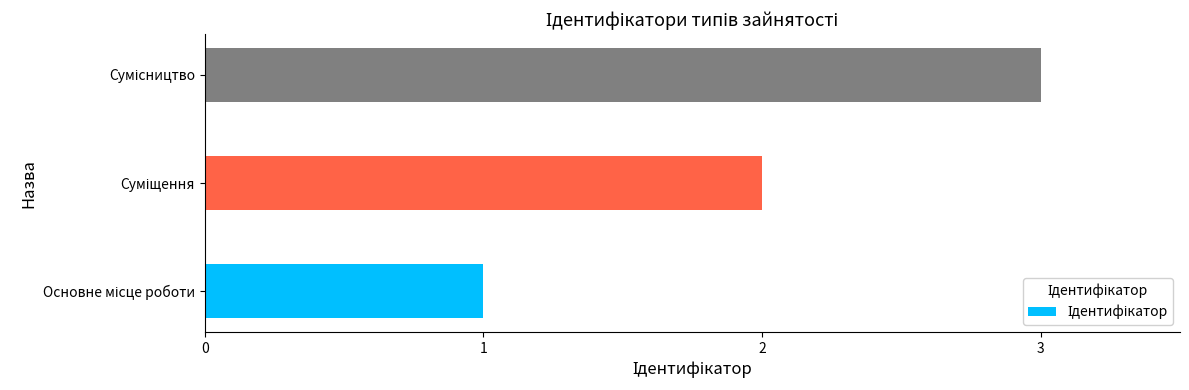

What is the maximum value shown in the chart?

3